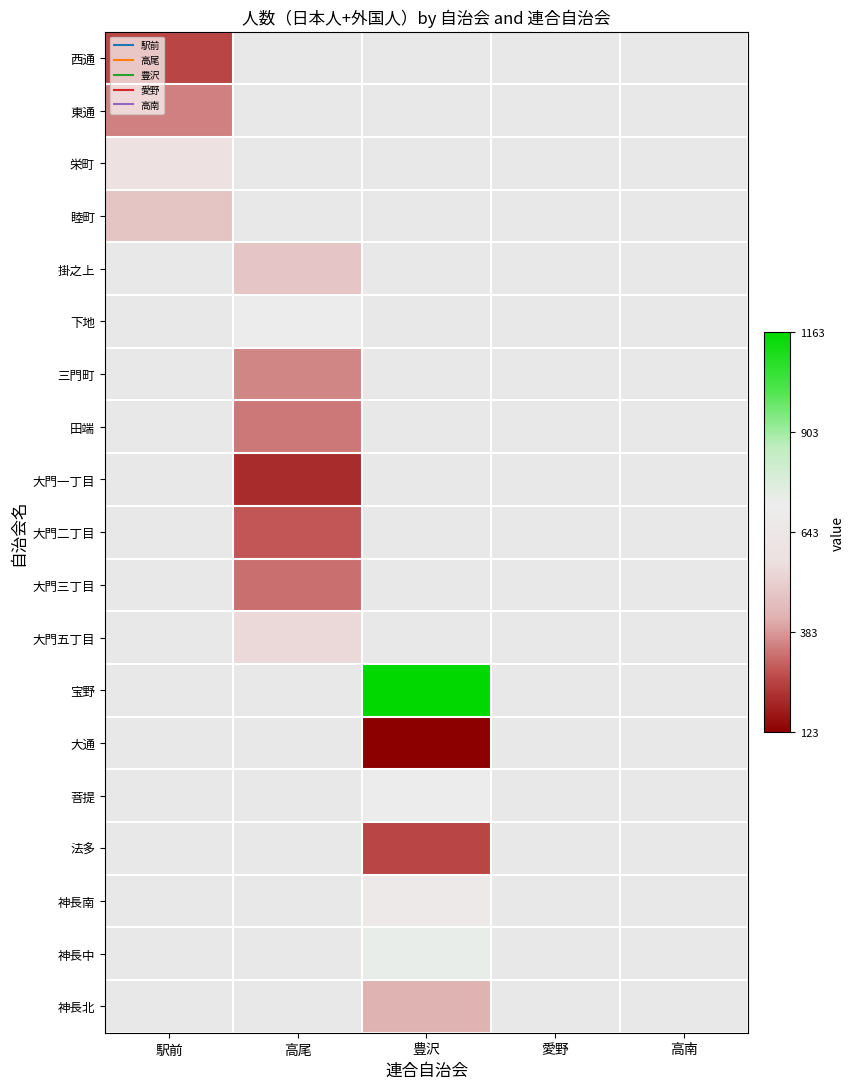

How many distinct data groups are displayed?

19